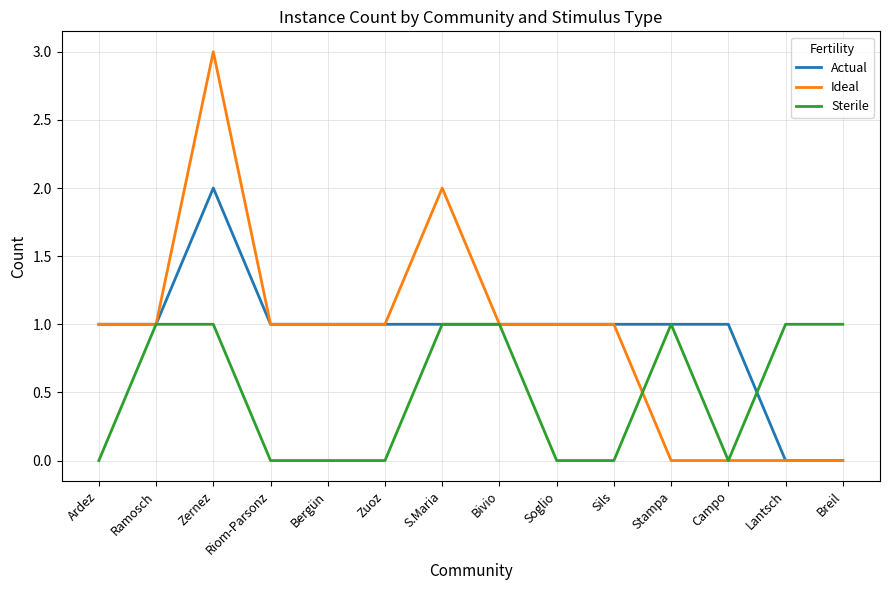

List the series in order of their peak value, highest first.

Ideal, Actual, Sterile